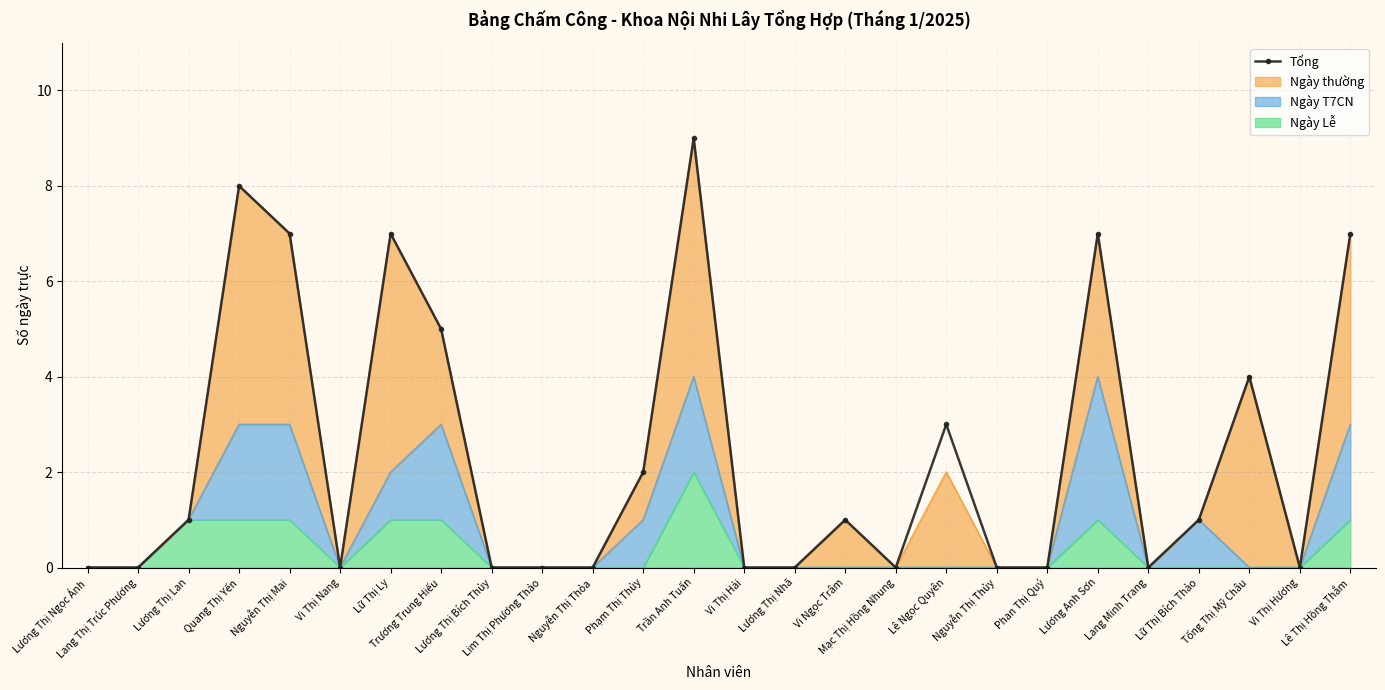

List the labels in order of value, smallest first.

Lương Thị Ngọc Ánh, Lang Thị Trúc Phương, Vi Thị Nang, Lương Thị Bích Thủy, Lim Thị Phương Thảo, Nguyễn Thị Thỏa, Vi Thị Hải, Lương Thị Nhã, Mạc Thị Hồng Nhung, Nguyễn Thị Thủy, Phan Thị Quý, Lang Minh Trang, Vi Thị Hương, Lương Thị Lan, Vi Ngọc Trâm, Lữ Thị Bích Thảo, Phạm Thị Thủy, Lê Ngọc Quyên, Tống Thị Mỹ Châu, Trương Trung Hiếu, Nguyễn Thị Mai, Lữ Thị Ly, Lương Anh Sơn, Lê Thị Hồng Thắm, Quang Thị Yến, Trần Anh Tuấn